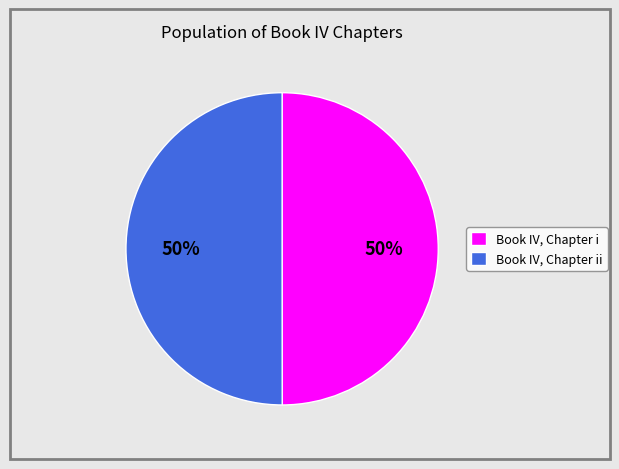

Approximately how many times larger is the value at Book IV, Chapter ii compared to Book IV, Chapter i?

1.0